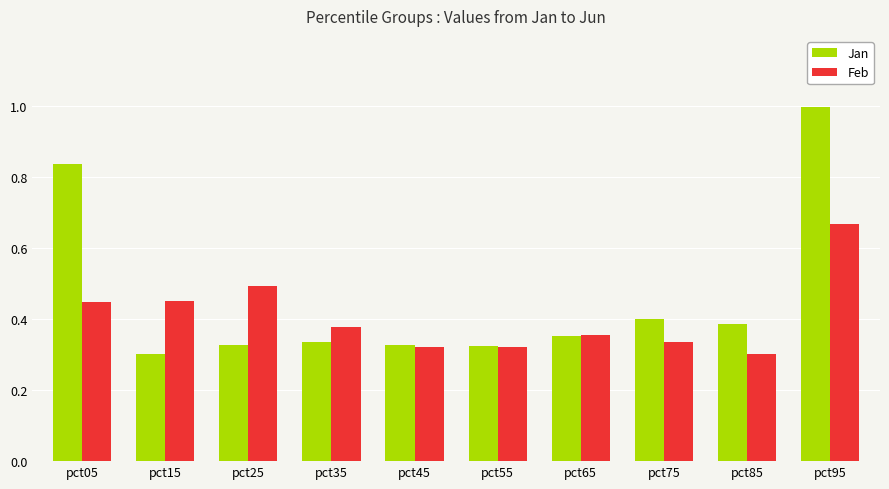

Which series has the widest spread of values?

Jan